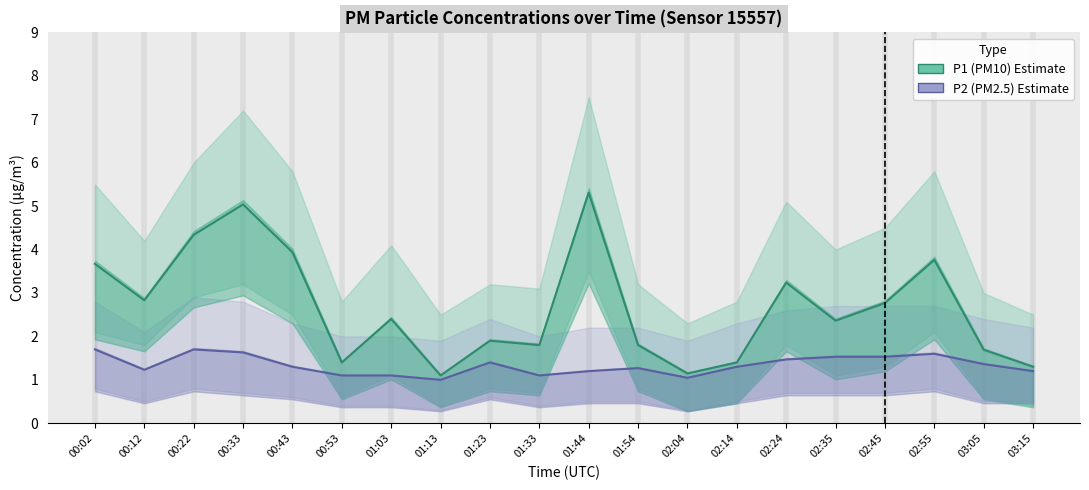

What is the difference between the maximum and minimum values in the P2 (PM2.5) series?

0.7